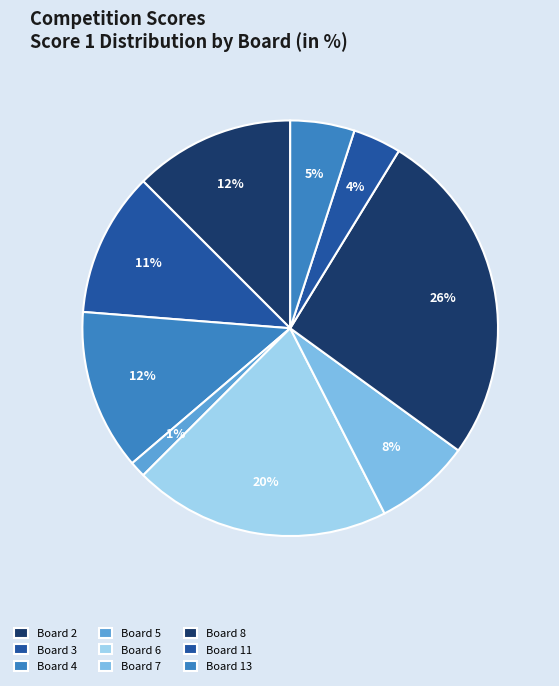

To the nearest percent, what portion does Board 2 represent?

12%